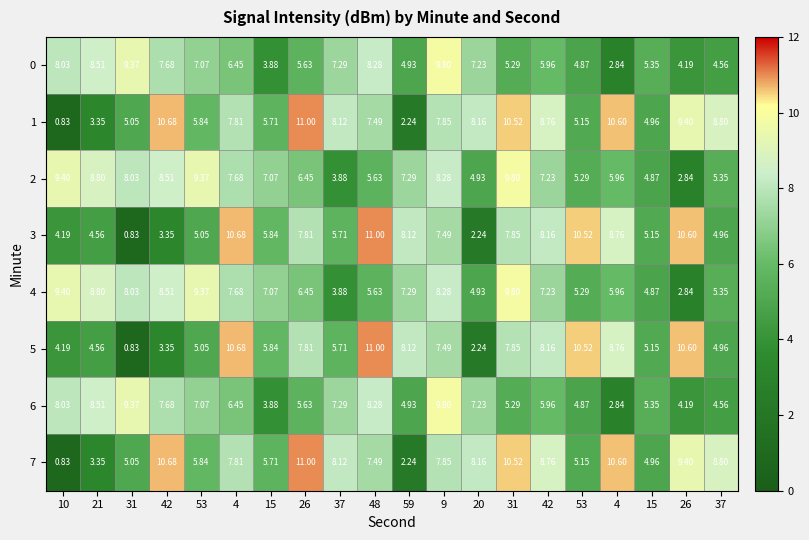

At how many categories does at least one series exceed 5?

20